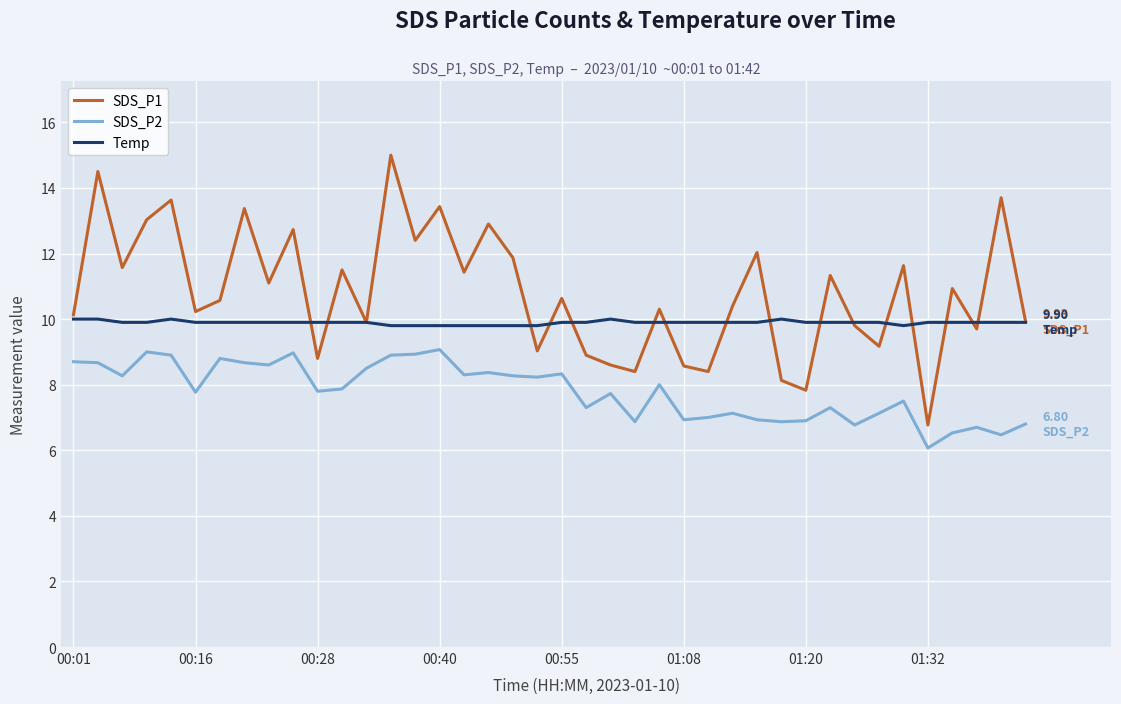

List the series in order of their peak value, lowest first.

SDS_P2, Temp, SDS_P1